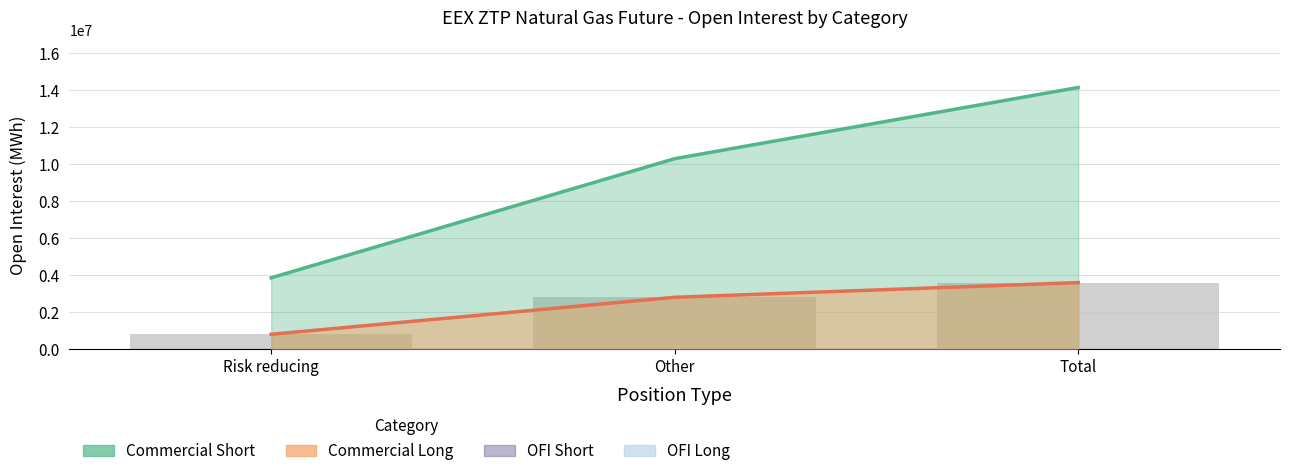

Which category has the highest value in the Commercial Short series?

Total